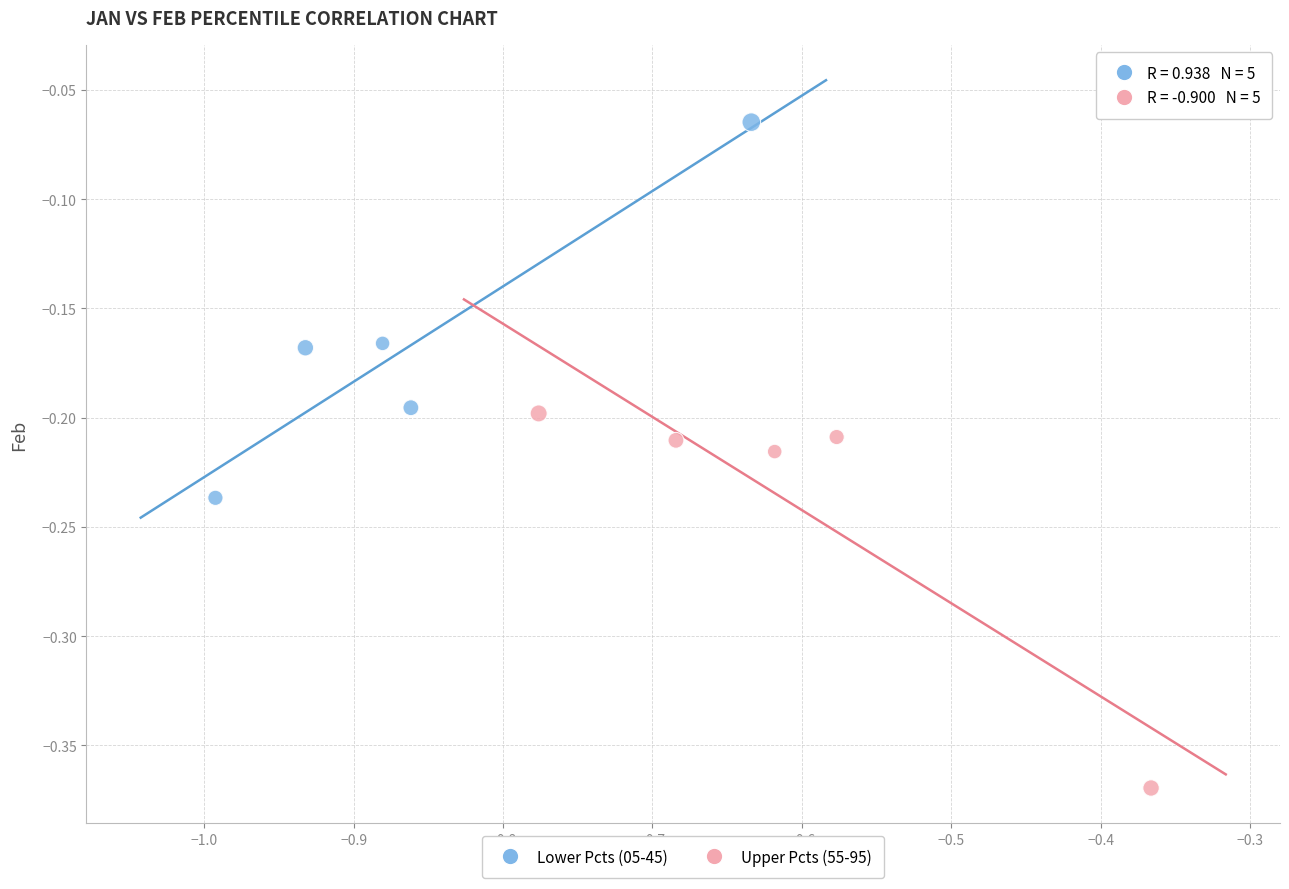

What are all the series names shown in the legend?

Lower Pcts (05-45), Upper Pcts (55-95)